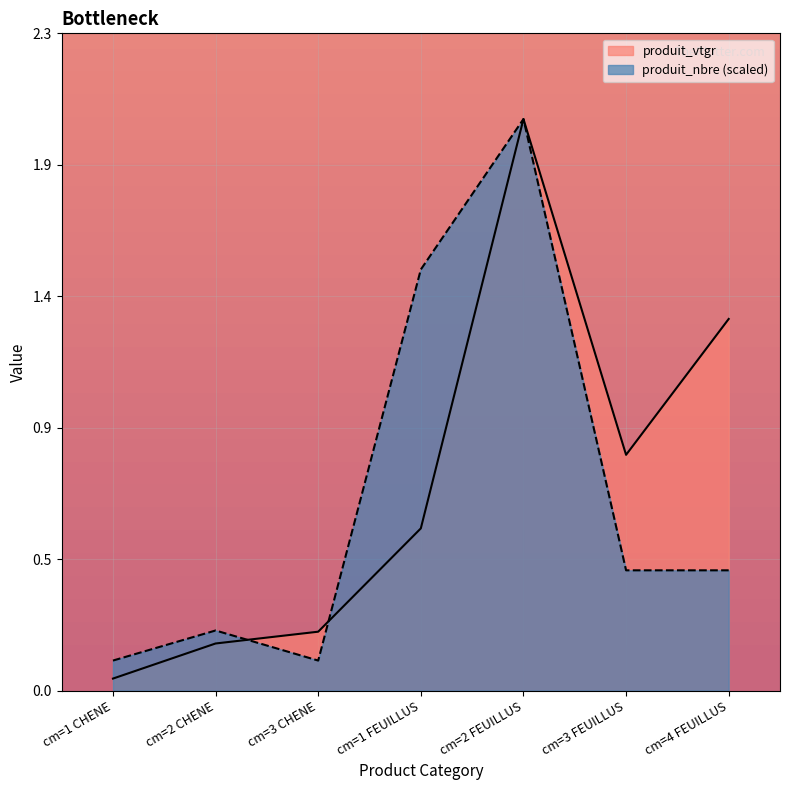

At how many categories does at least one series exceed 1?

3